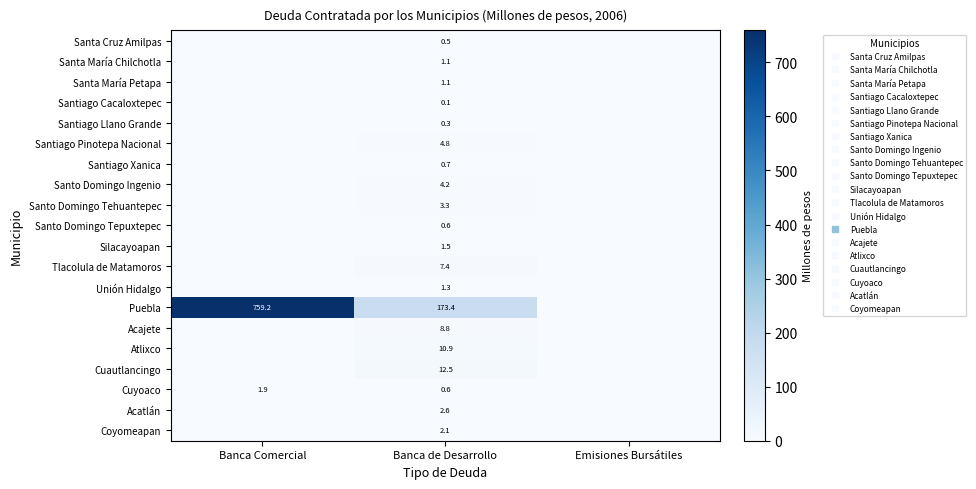

Rank the series by their maximum value, from lowest to highest.

Santiago Cacaloxtepec, Santiago Llano Grande, Santa Cruz Amilpas, Santo Domingo Tepuxtepec, Santiago Xanica, Santa María Chilchotla, Santa María Petapa, Unión Hidalgo, Silacayoapan, Cuyoaco, Coyomeapan, Acatlán, Santo Domingo Tehuantepec, Santo Domingo Ingenio, Santiago Pinotepa Nacional, Tlacolula de Matamoros, Acajete, Atlixco, Cuautlancingo, Puebla